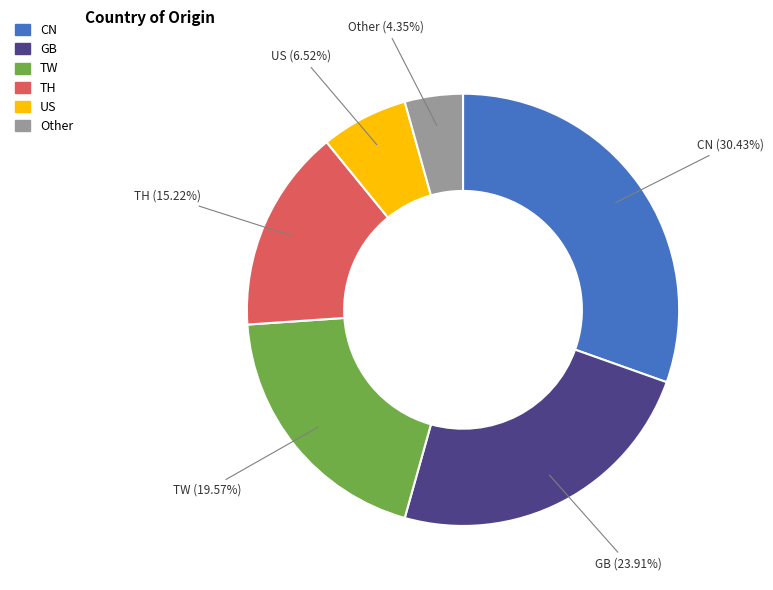

Does any single category account for the majority?

No